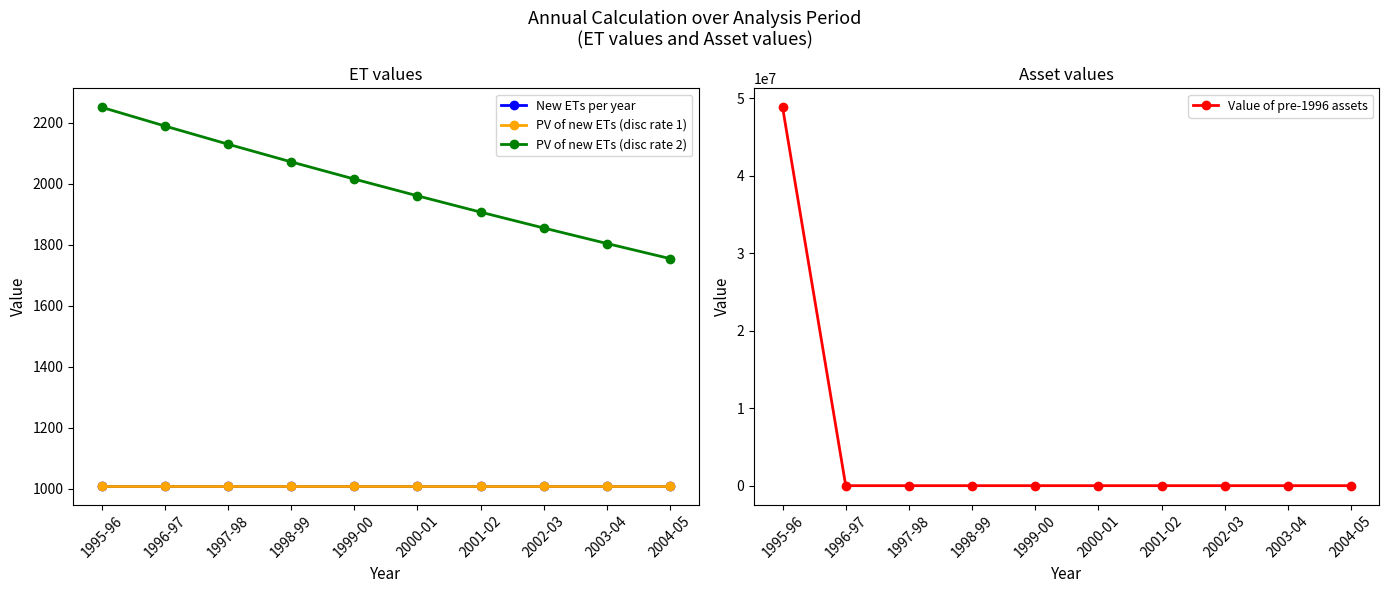

What is the average value of the PV of new ETs (disc rate 2) series?

1994.5